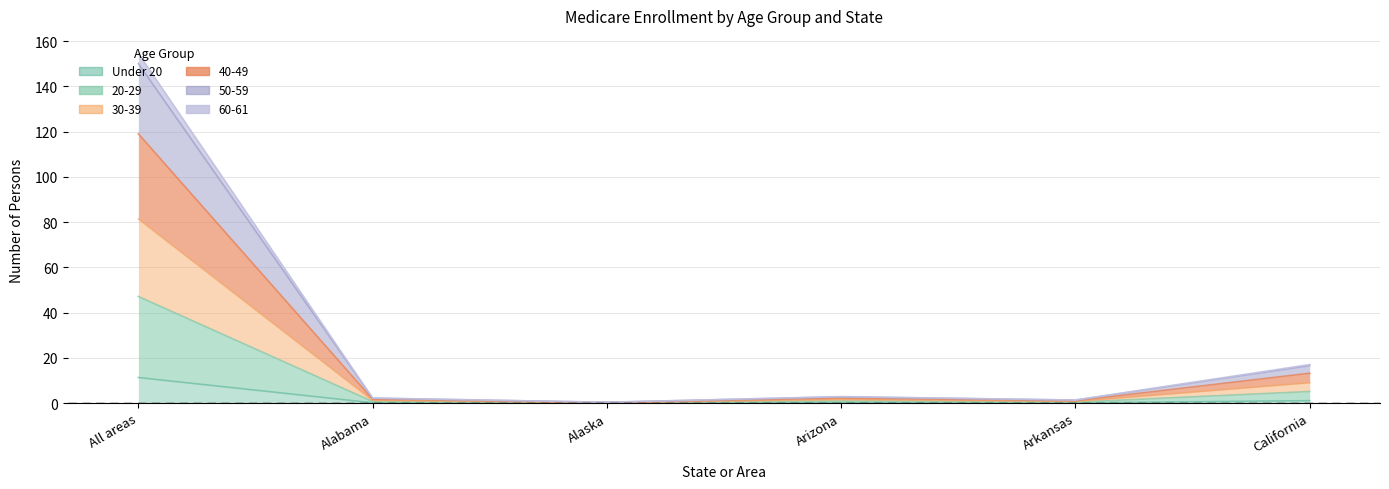

Which category has the lowest value in the 60-61 series?

Alaska